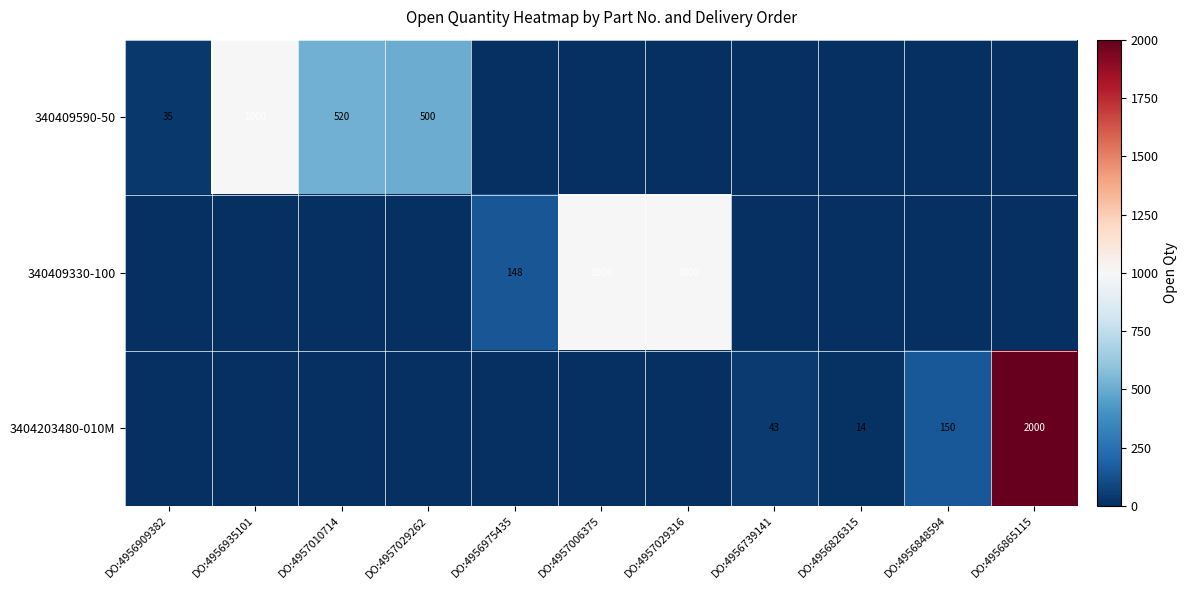

The 340409330-100 series shows 1718 at DO:4957006375. True or false?

False